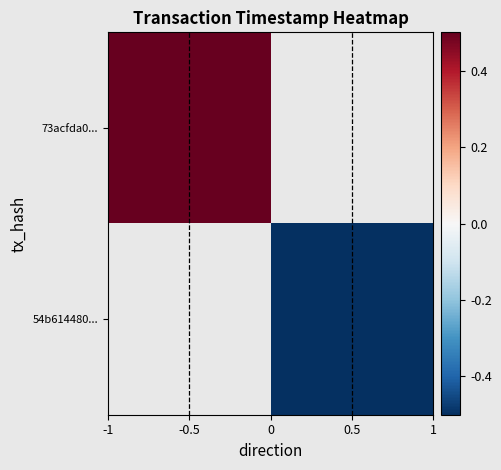

Between 0.5 and -0.5, which is larger?

-0.5